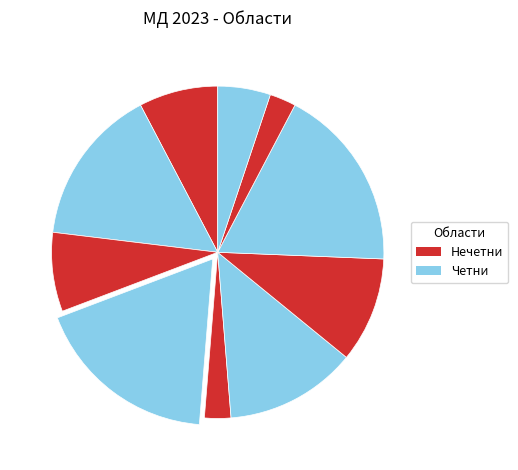

Count the number of slices in the pie.

10